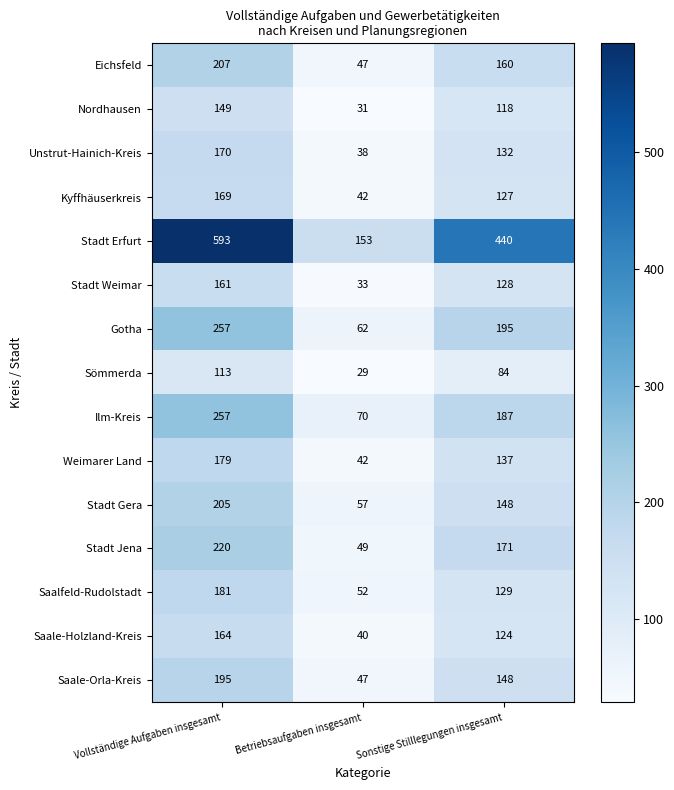

True or false: Eichsfeld has a value of 160 at Sonstige Stilllegungen insgesamt.

True